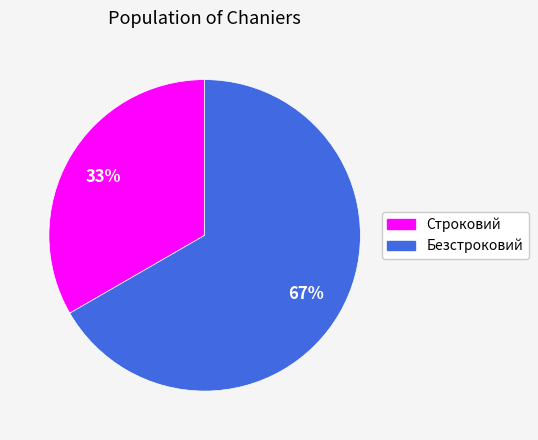

To the nearest percent, what is the average slice percentage?

50%